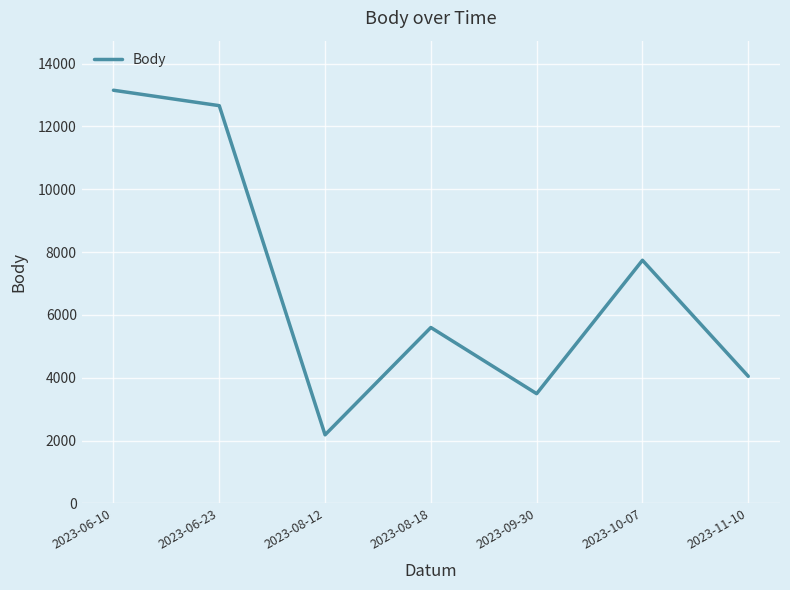

Between 2023-08-12 and 2023-06-23, which is larger?

2023-06-23